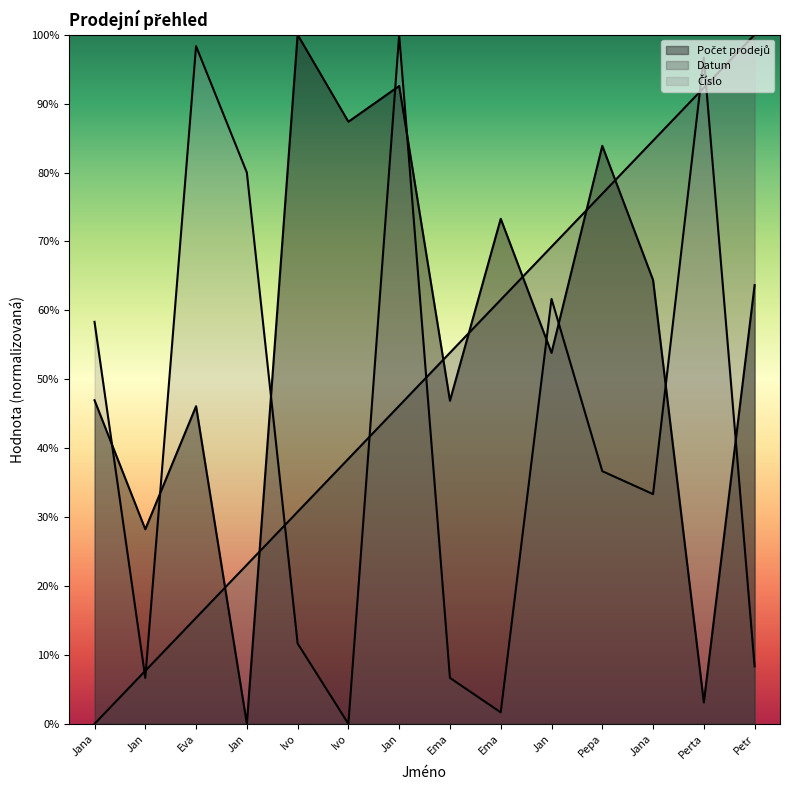

After their last crossing, which series has the higher values: Počet prodejů or Číslo?

Počet prodejů